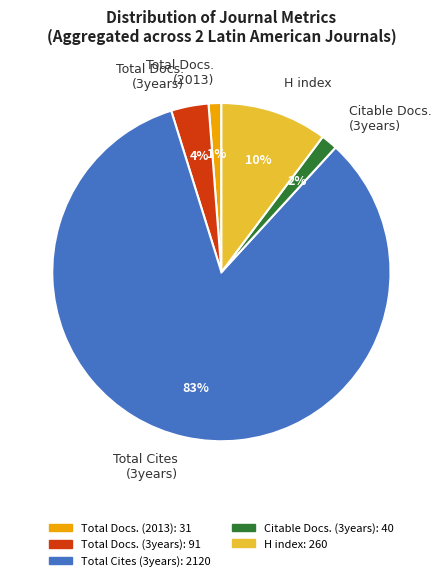

How many segments does this pie chart have?

5